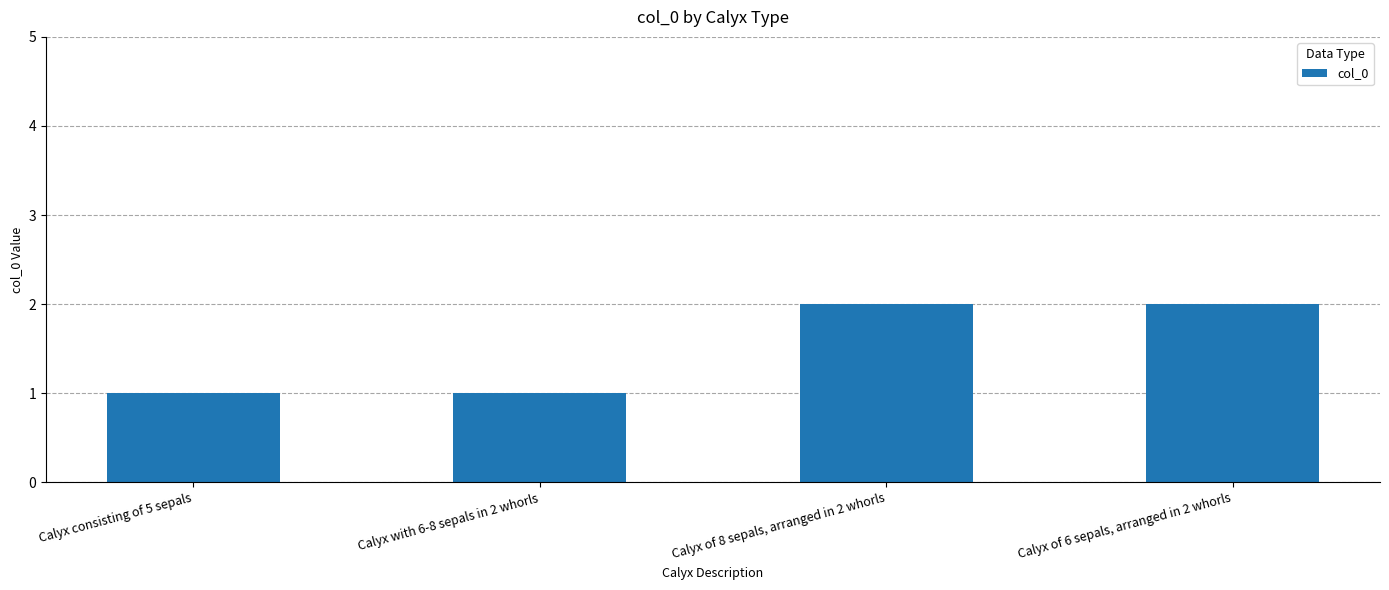

Which has a higher value, Calyx of 8 sepals, arranged in 2 whorls or Calyx with 6-8 sepals in 2 whorls?

Calyx of 8 sepals, arranged in 2 whorls